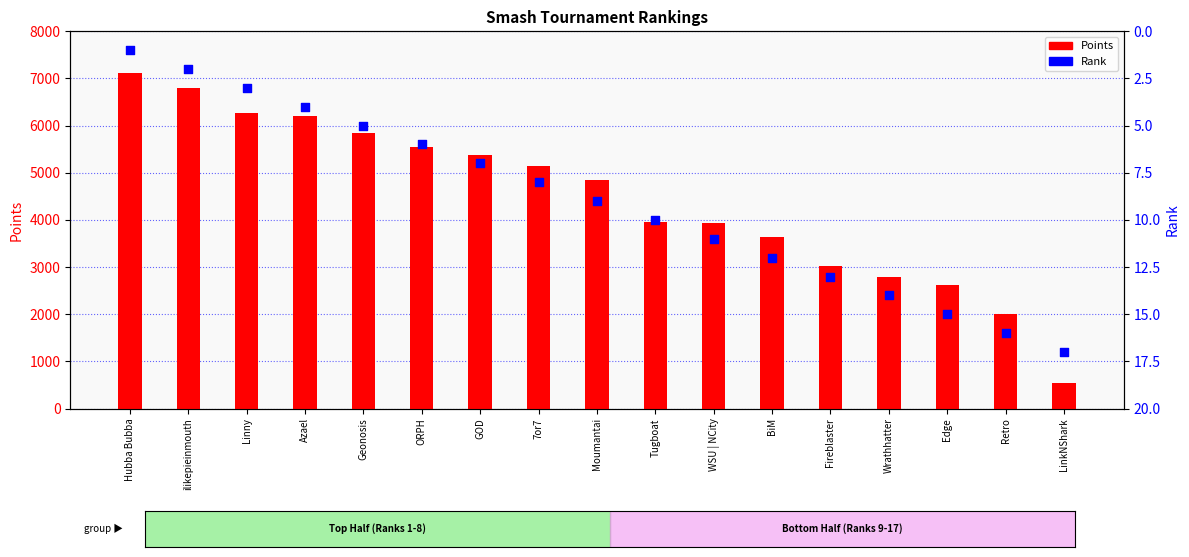

Which series has the widest spread of Y values?

Points